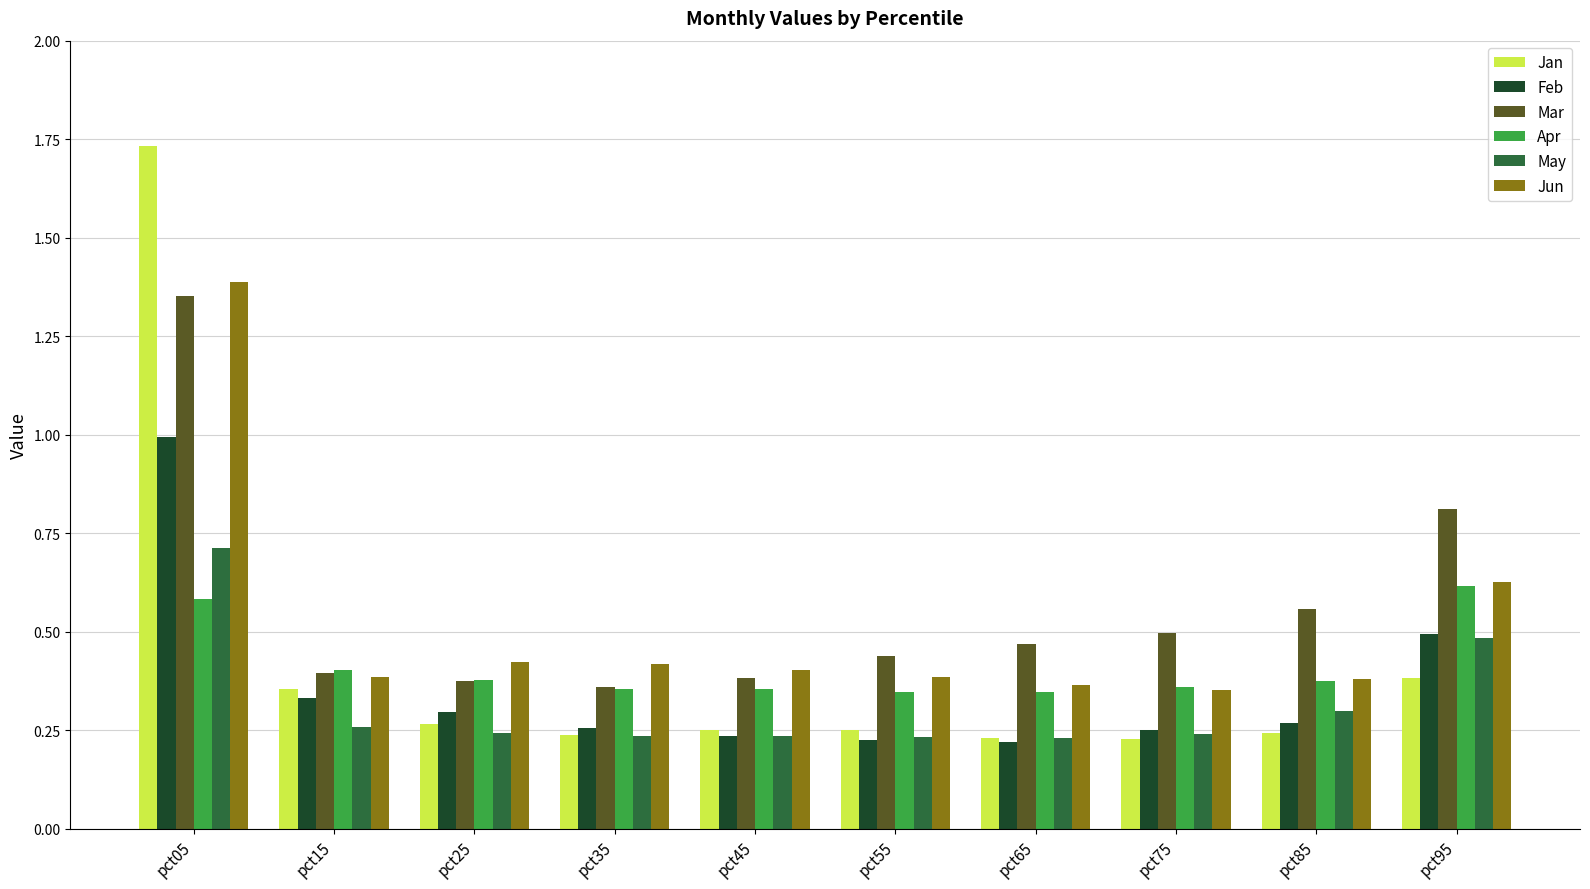

Rank the series by their maximum value, from lowest to highest.

Apr, May, Feb, Mar, Jun, Jan